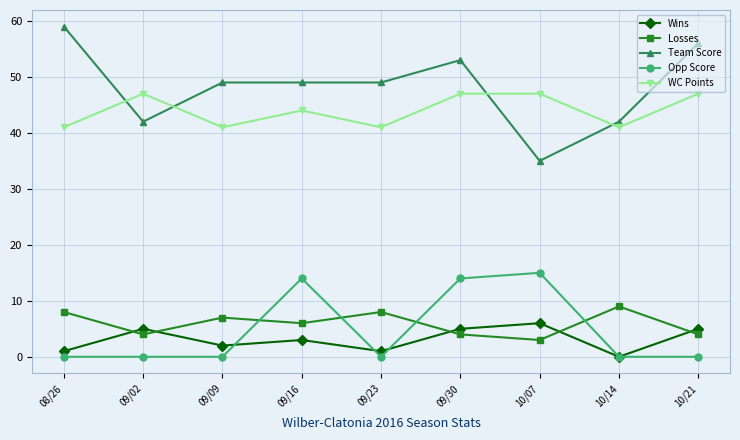

What is the label of the 9th point from the left?

10/21